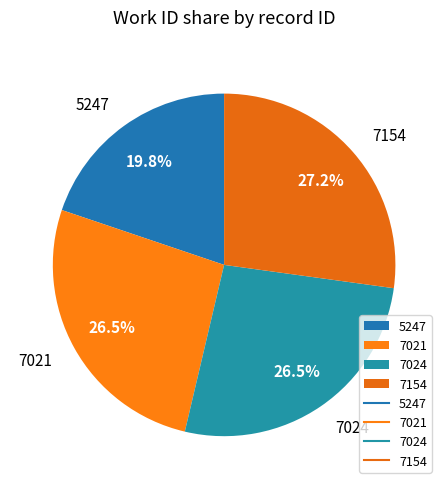

To the nearest percent, what is the combined percentage of 7154 and 5247?

47%